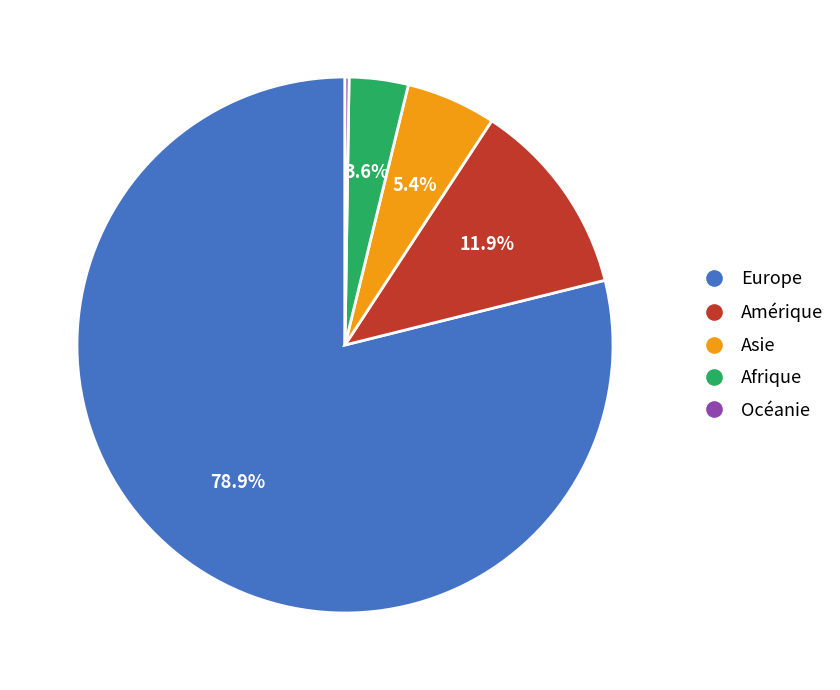

How much of the chart is everything except Amérique?

88.1%